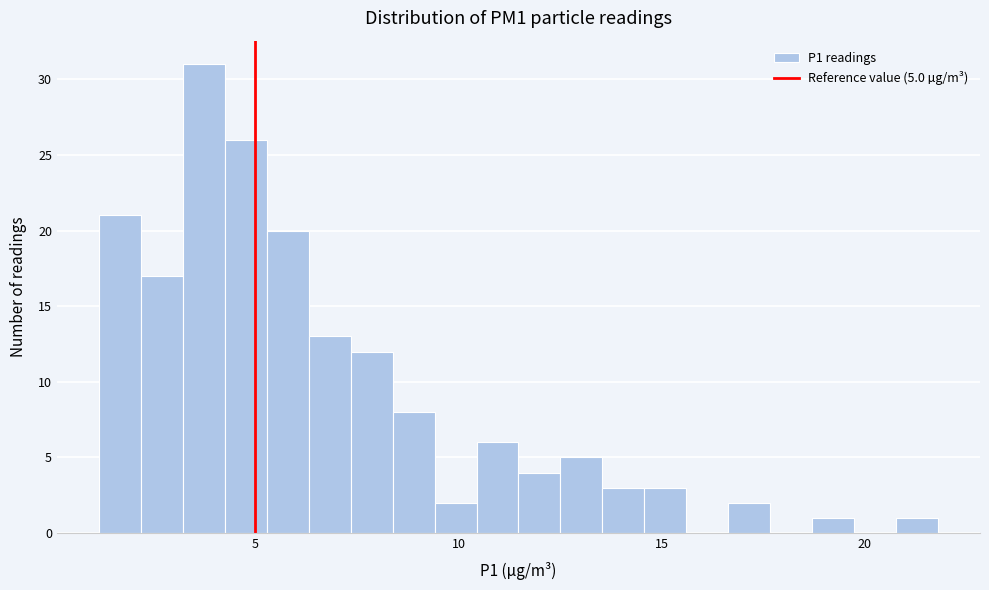

Read against the x-axis, roughly where is the centre of the tallest bar?

3.5